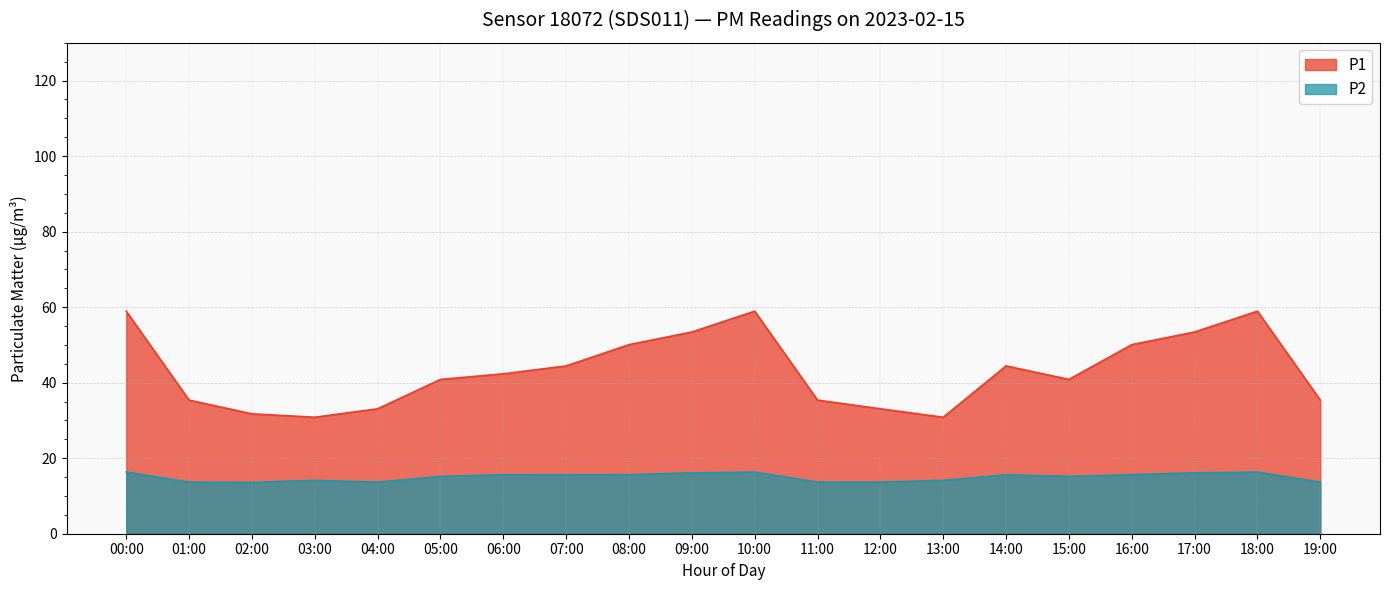

True or false: P1 has a value of 17.3 at 03:00.

False